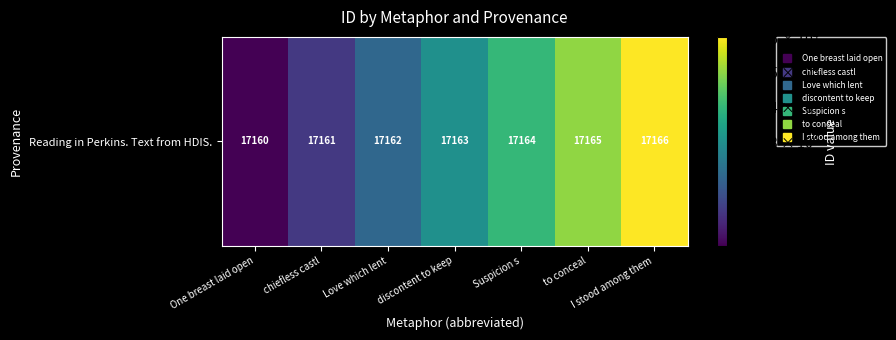

Reading left to right, extract all data points from this chart.

17160	17161	17162	17163	17164	17165	17166